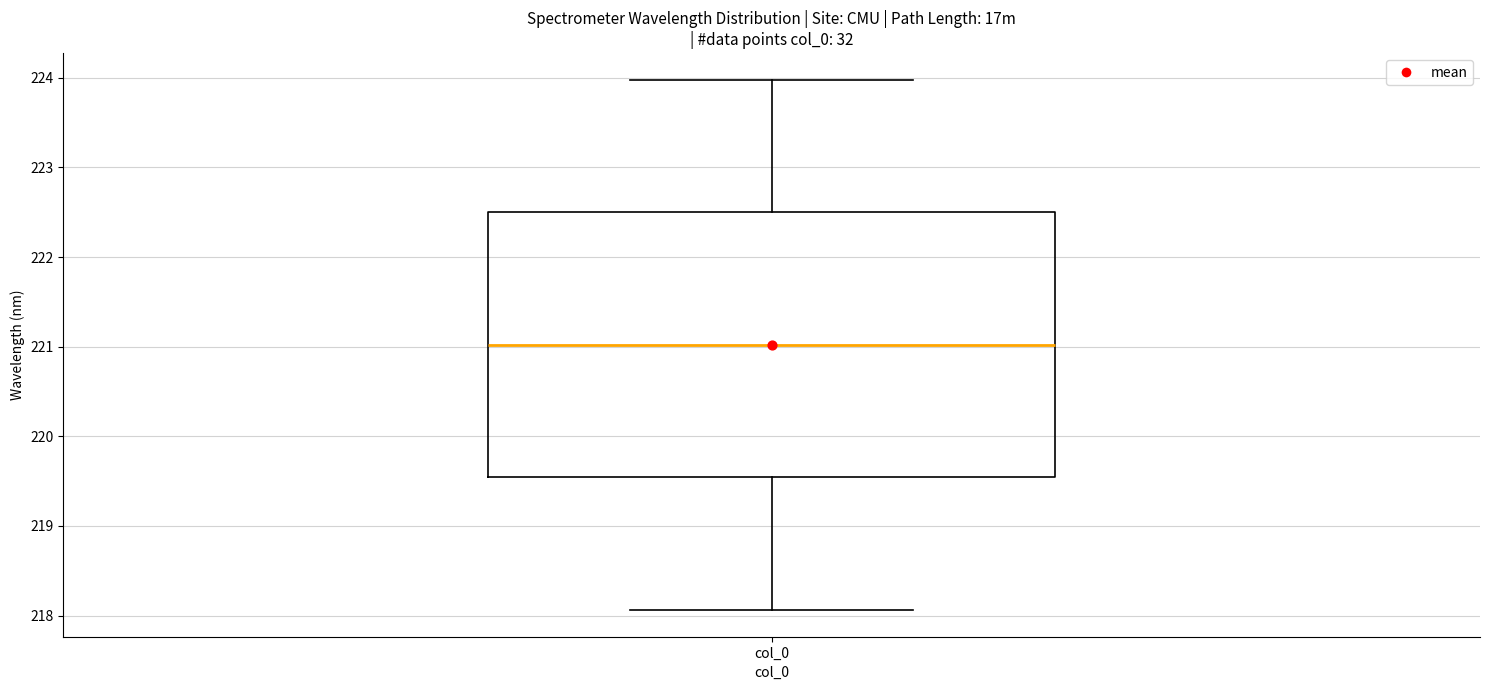

Read this box plot against the y-axis: the position of the median line, the range covered by the box, and the ends of both whiskers. The values are not printed on the chart, so give them approximately, as read against the axis.

median 221.0, box 219.5 to 222.5, whiskers 218.1 to 224.0